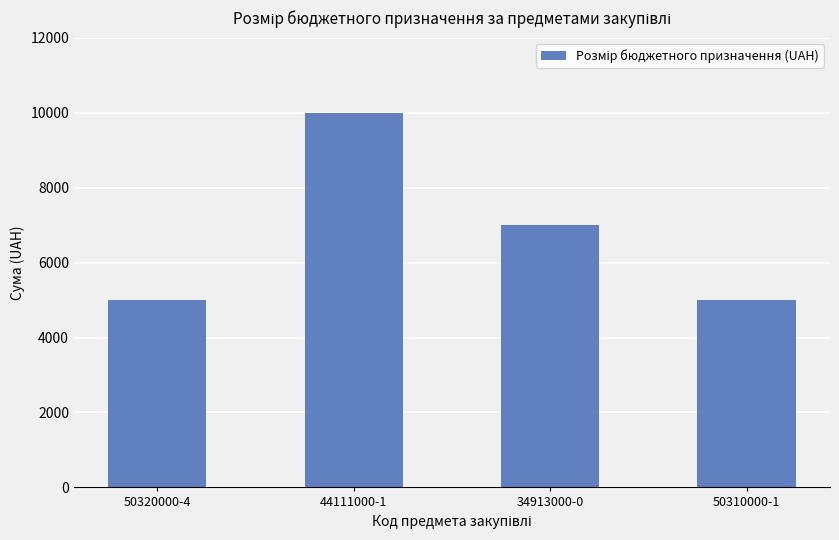

Where does the data first go above 7000?

44111000-1